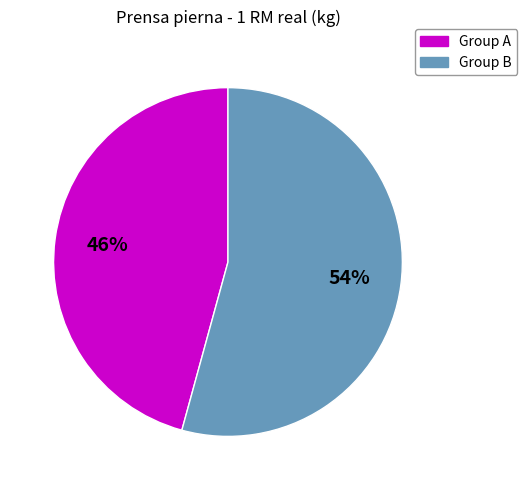

The Group A slice represents 56% of the pie. True or false?

False